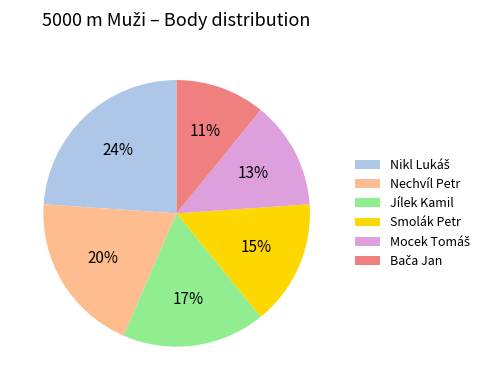

Combined, do Nechvíl Petr and Smolák Petr account for over 50%?

No